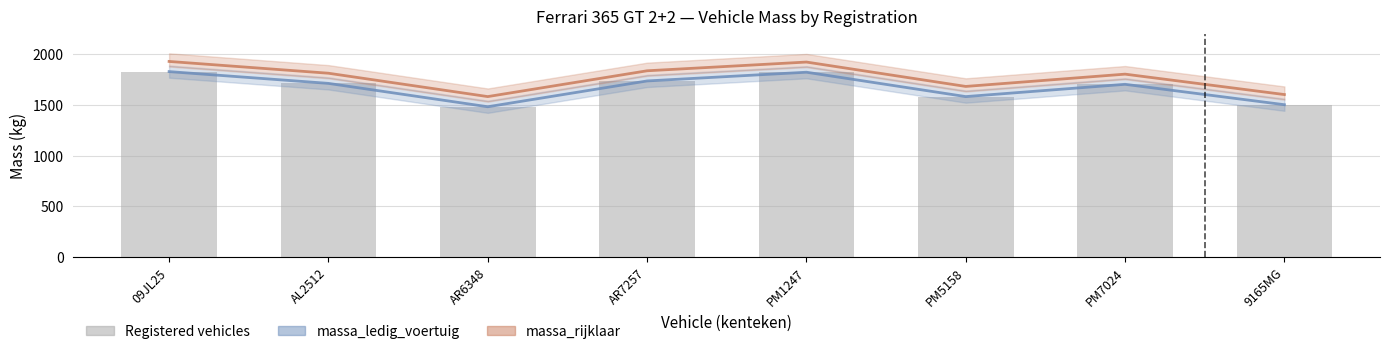

Read the massa_rijklaar value at PM1247, to the nearest 5.

1920